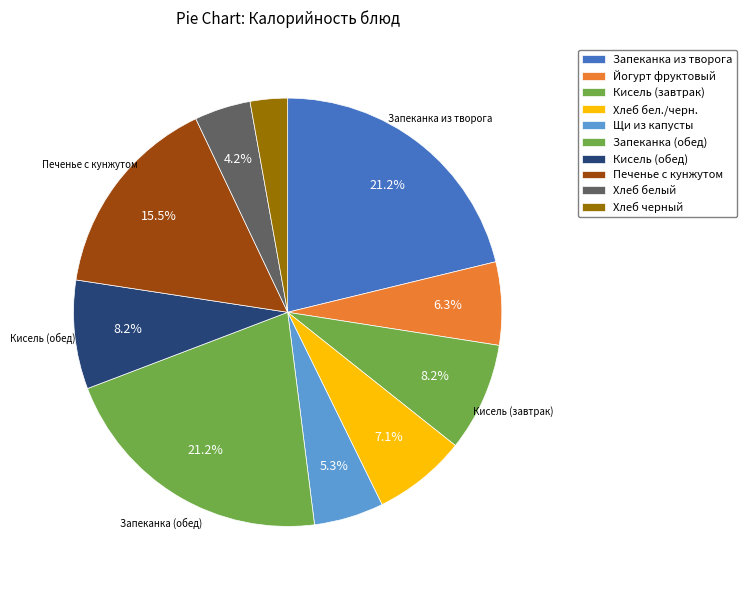

How many slices are in this pie chart?

10